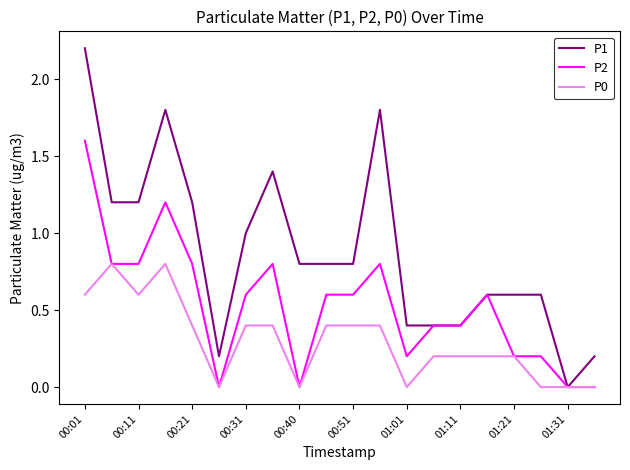

Rank the series by their maximum value, from lowest to highest.

P0, P2, P1